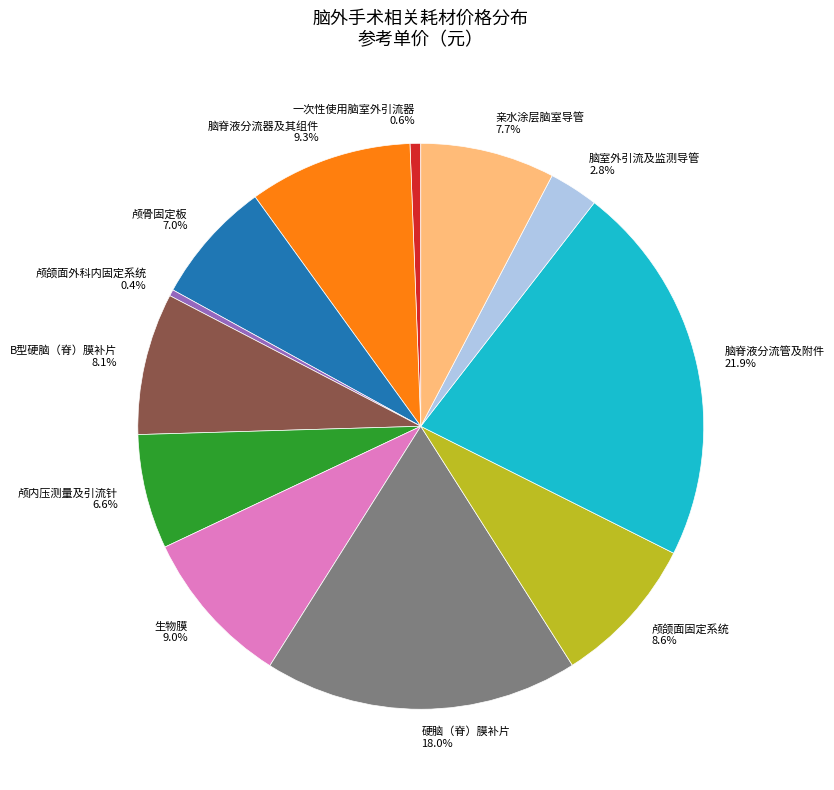

Which has a higher value, 脑脊液分流管及附件 or 脑脊液分流器及其组件?

脑脊液分流管及附件